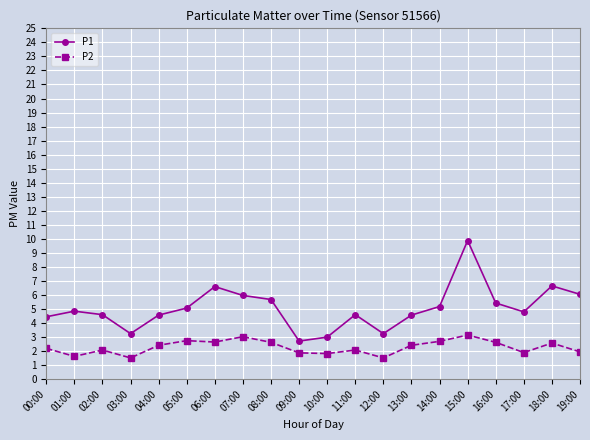

Is the value of P1 at 02:00 greater than the value of P2 at 01:00?

Yes